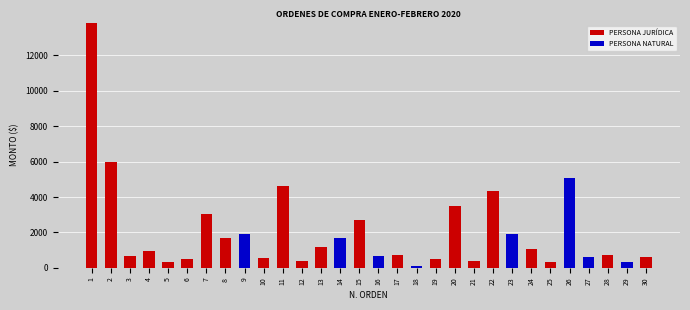

At which category is the sum across all series the highest?

1